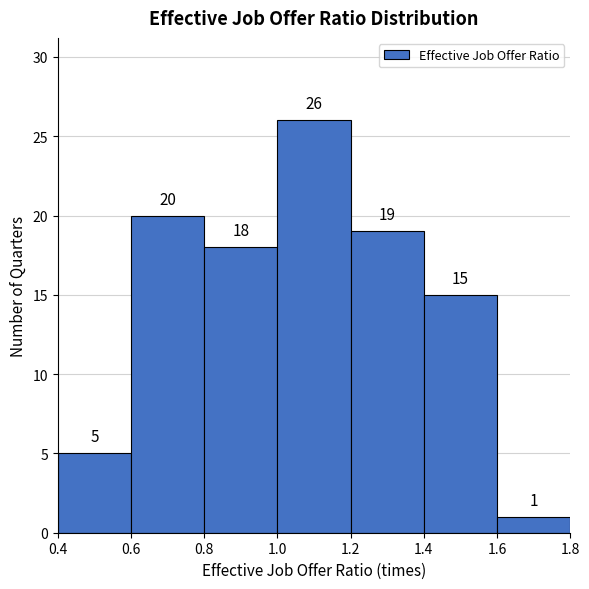

Over which range of the x-axis is the bar tallest?

1.0 to 1.2